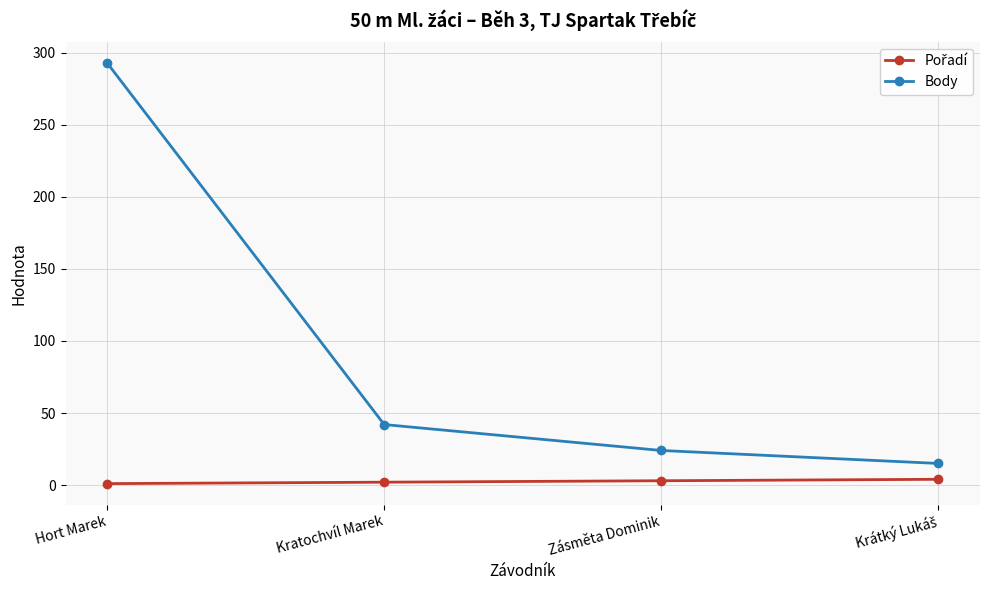

At which category is the sum across all series the highest?

Hort Marek